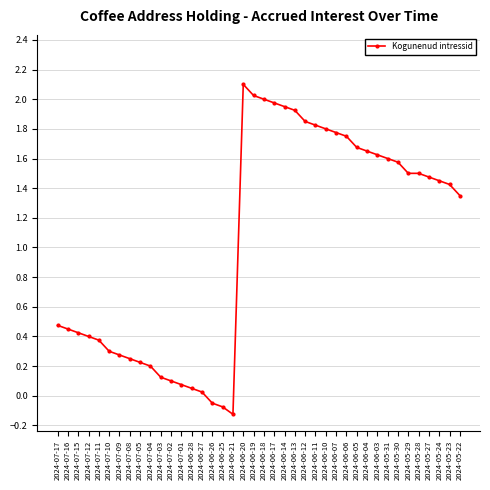

Is it true that the value at 2024-05-28 is 2.5?

False